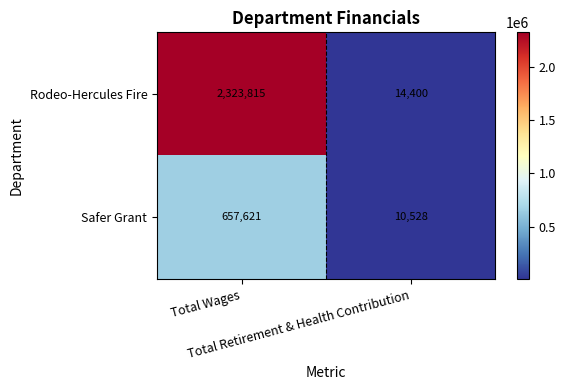

At how many categories does at least one series exceed 1188556?

1